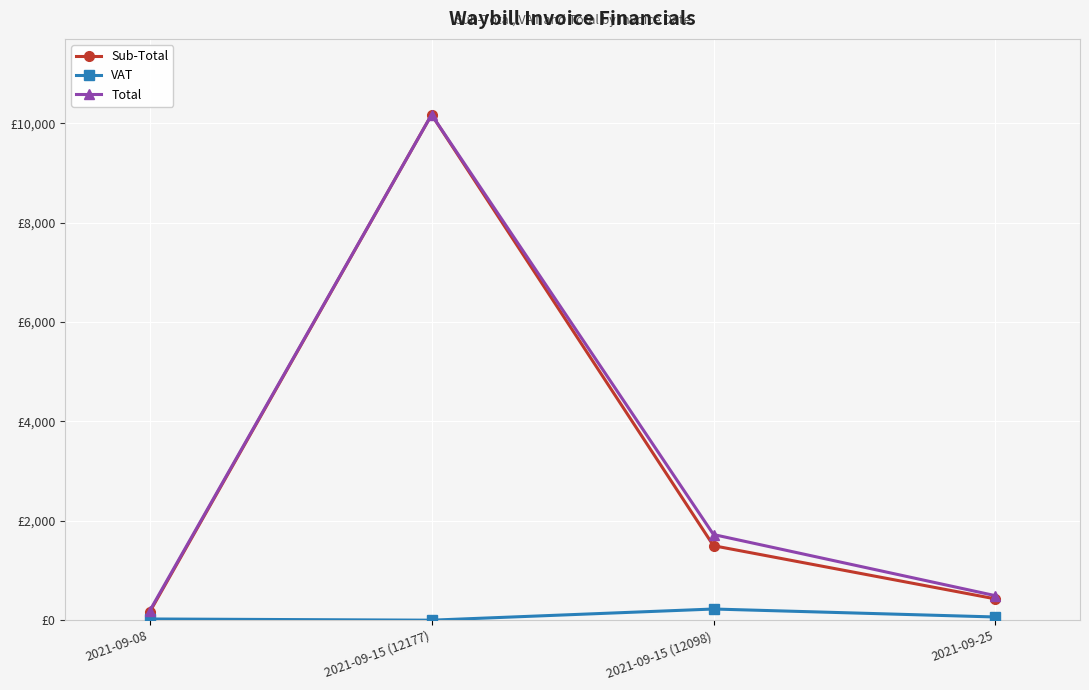

How many series are shown in this chart?

3